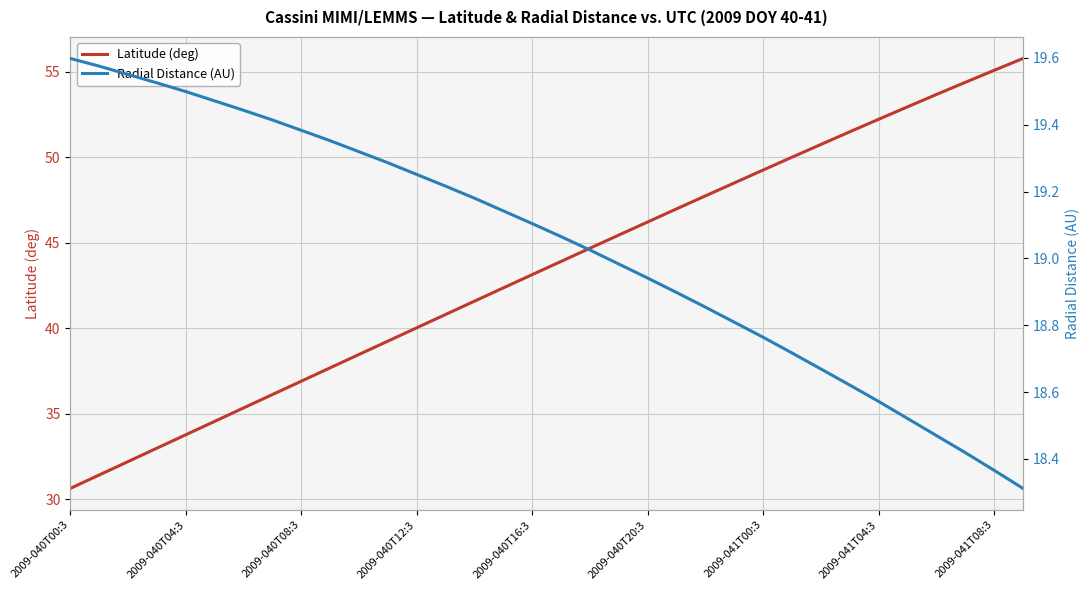

What are all the series names shown in the legend?

Latitude (deg), Radial Distance (AU)